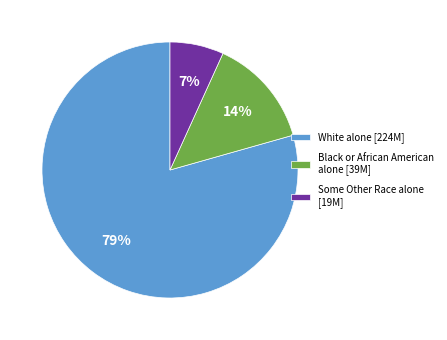

Is the sum of Some Other Race alone [19M] and Black or African American alone [39M] greater than half?

No